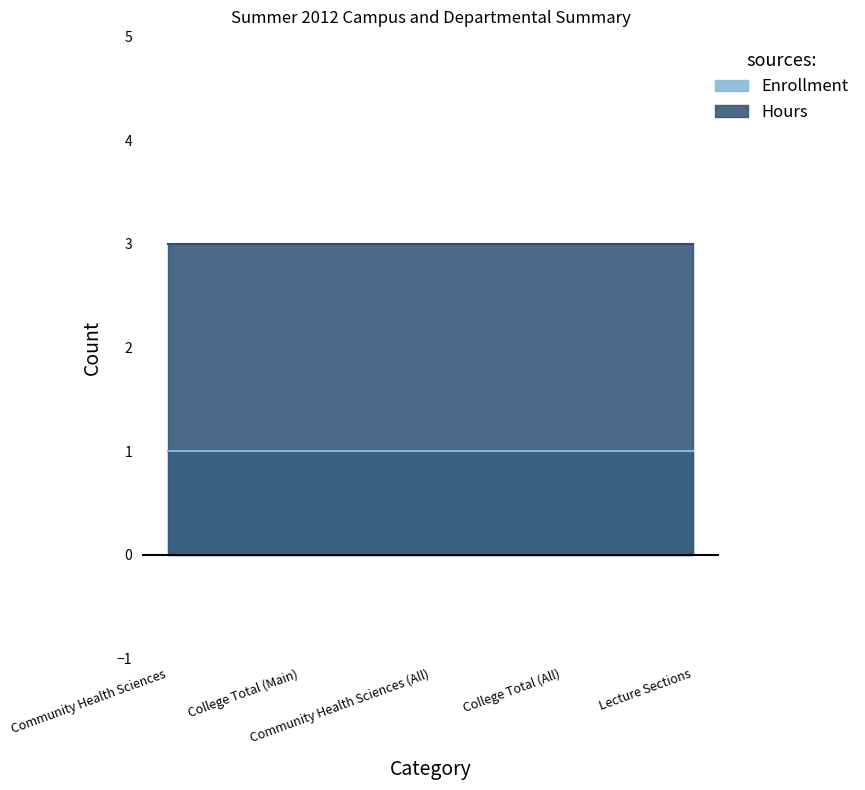

At which label does Hours reach its peak?

Community Health Sciences